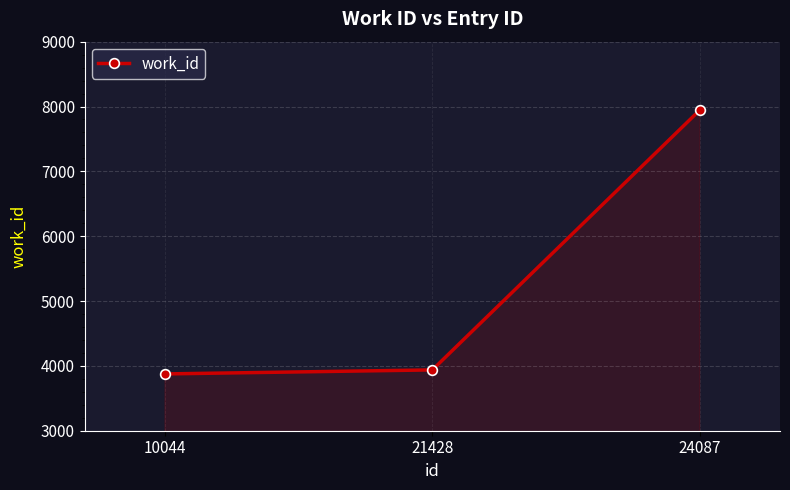

Count the number of categories in the chart.

3